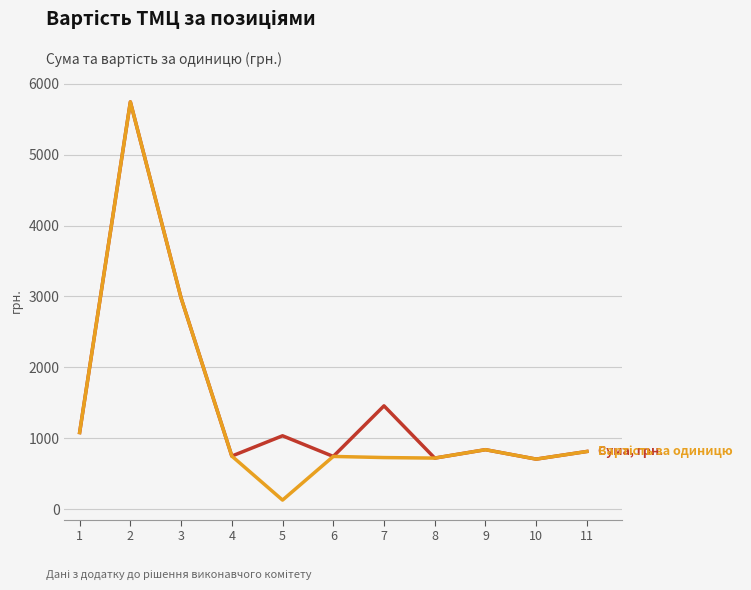

How many categories are shown in the chart?

11